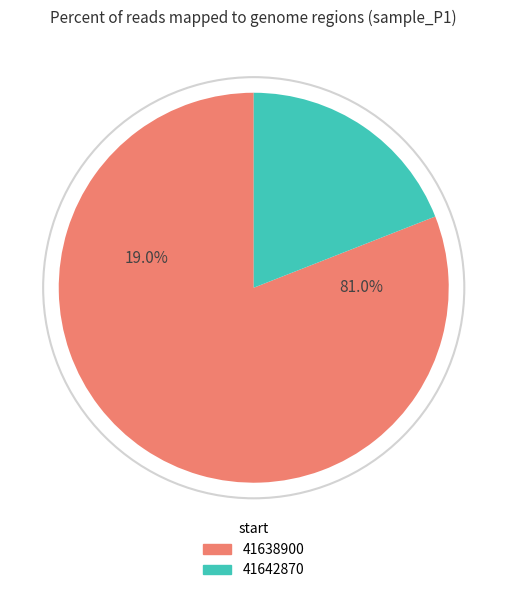

To the nearest percent, what portion does 41642870 represent?

19%